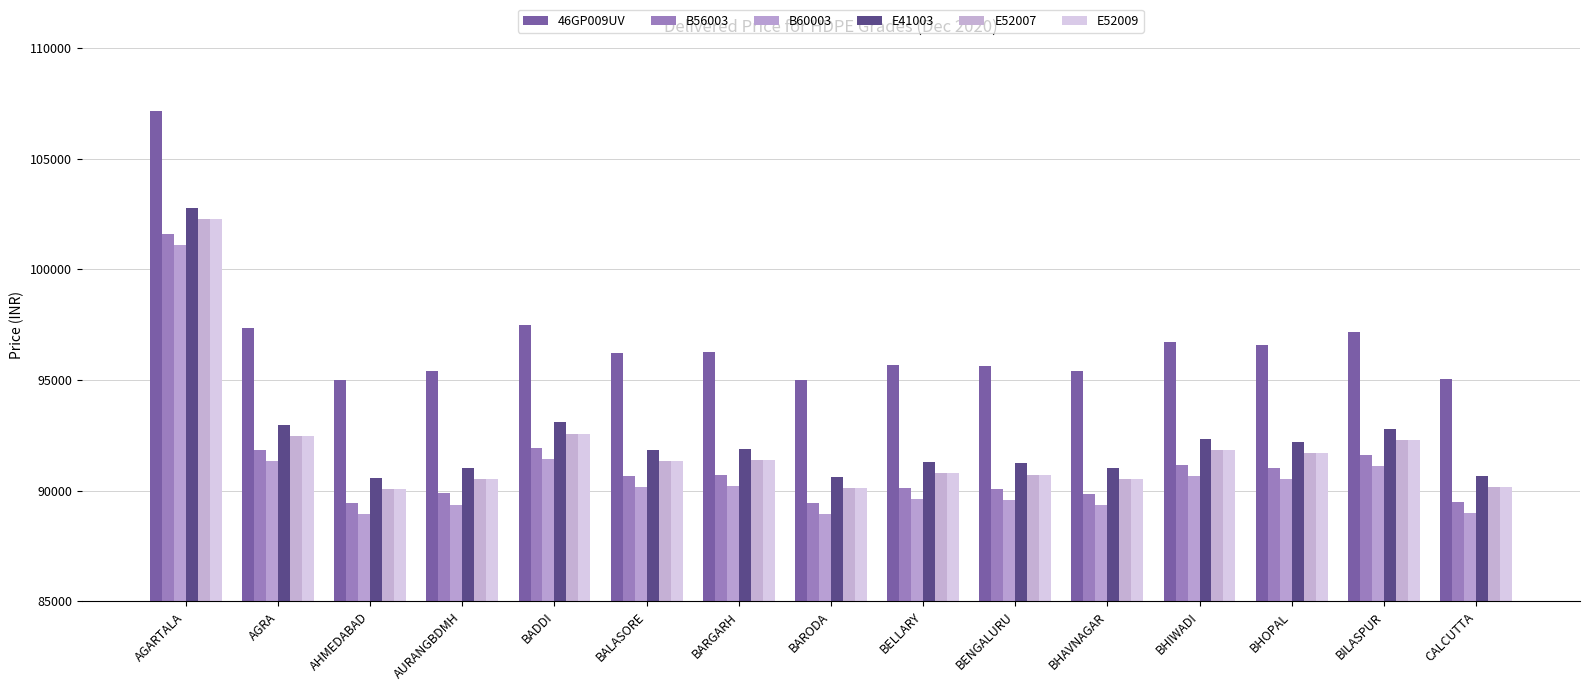

Reading left to right, list all the values displayed in this chart.

46GP009UV: 107160	97356	94978	95420	97459	96210	96262	95003	95673	95616	95404	96713	96568	97165	95042
B56003: 101610	91816	89428	89870	91919	90660	90712	89453	90123	90066	89854	91173	91018	91615	89492
B60003: 101110	91316	88928	89370	91419	90160	90212	88953	89623	89566	89354	90673	90518	91115	88992
E41003: 102770	92976	90588	91030	93079	91820	91872	90623	91283	91226	91014	92333	92178	92775	90652
E52007: 102270	92476	90088	90530	92579	91320	91372	90113	90783	90726	90514	91833	91678	92275	90152
E52009: 102270	92476	90088	90530	92579	91320	91372	90113	90783	90726	90514	91833	91678	92275	90152